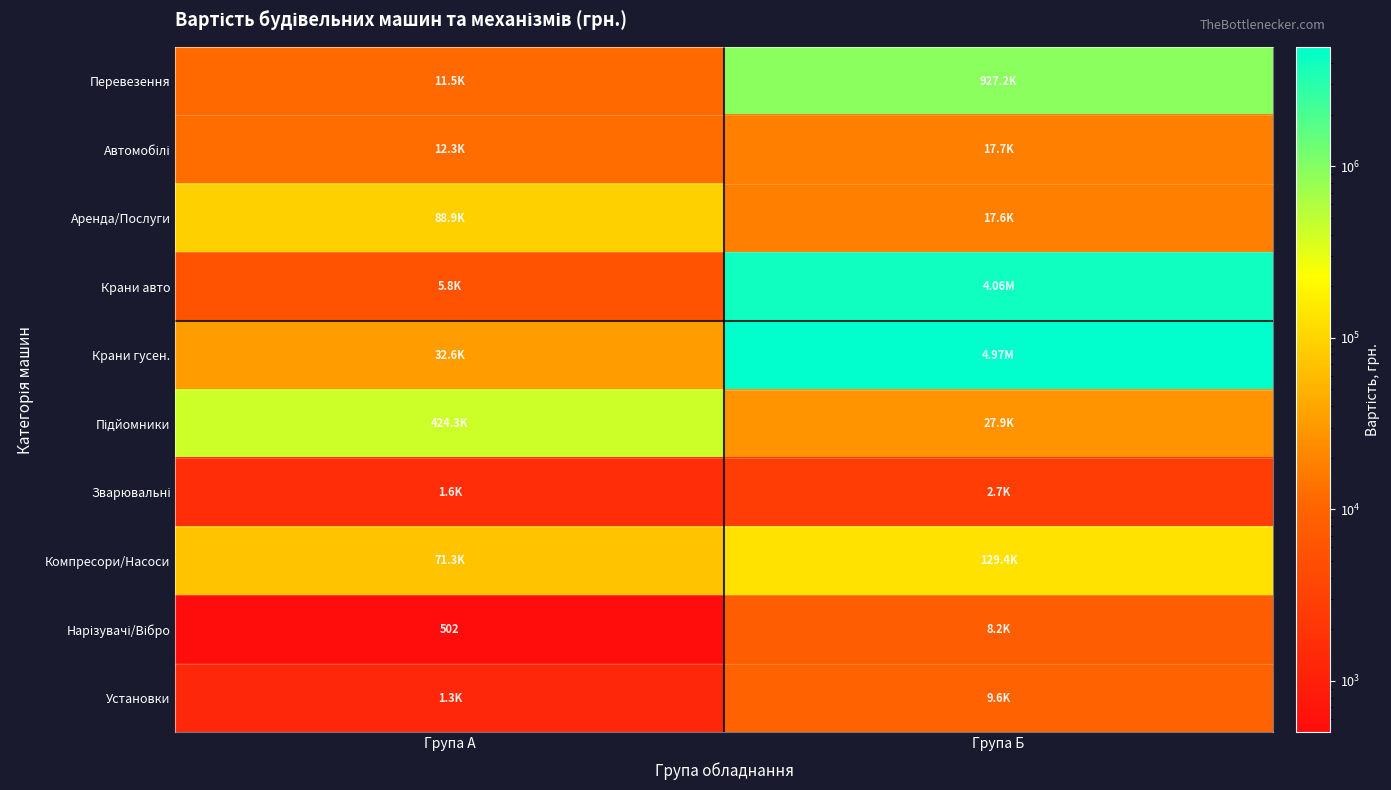

Which has a higher value, Група А or Група Б?

Група Б